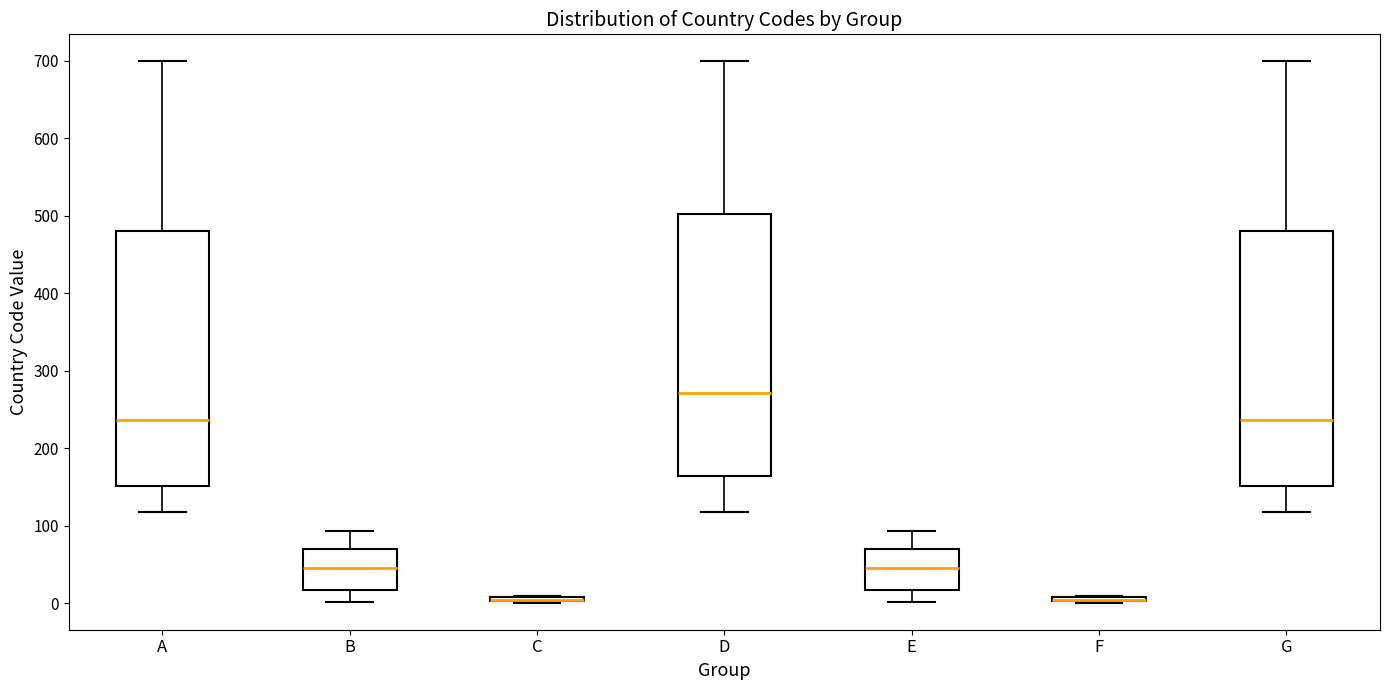

Where is the upper edge of the box for A on the y-axis? The values are not printed on the chart, so give them approximately, as read against the axis.

480